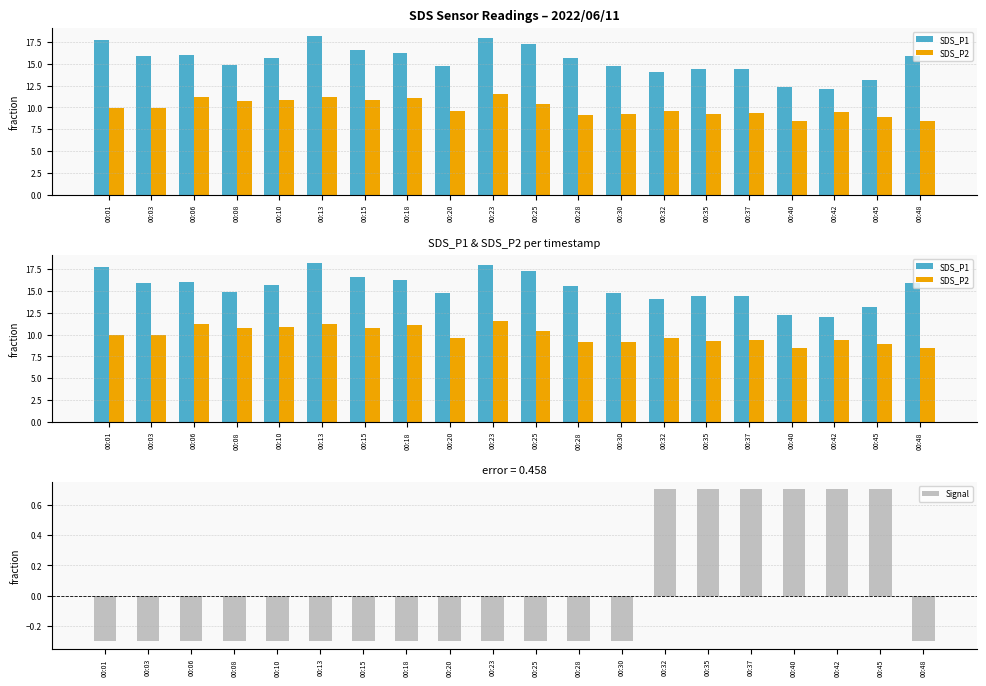

What is the total value across all series at 00:08?

25.2